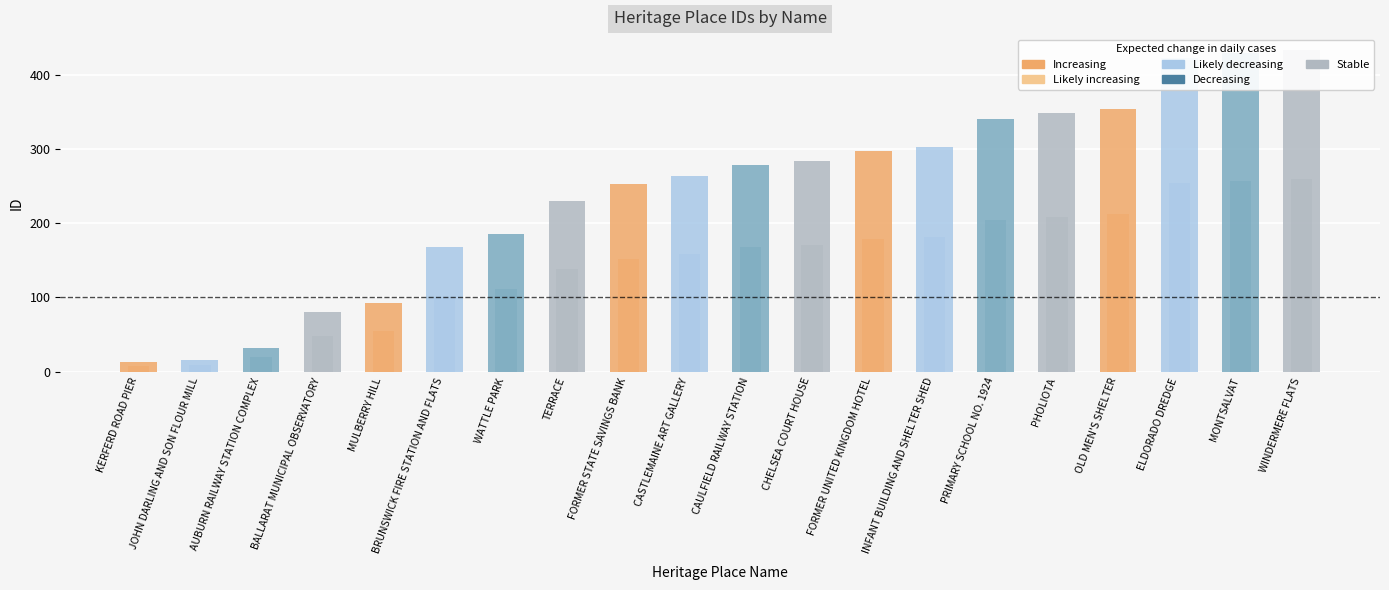

The value at PHOLIOTA is 348. True or false?

True